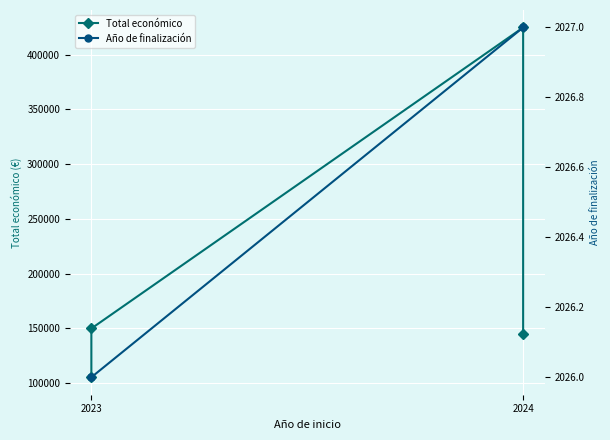

What is the difference between the maximum and minimum values in the Año de finalización series?

1